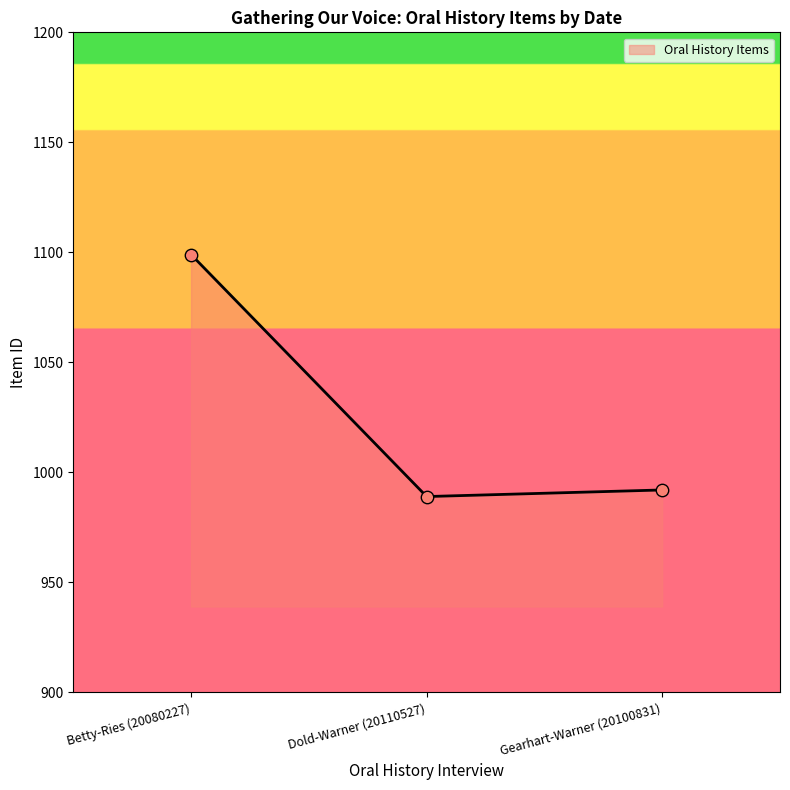

What is the change in value from Betty-Ries (20080227) to Dold-Warner (20110527)?

-110